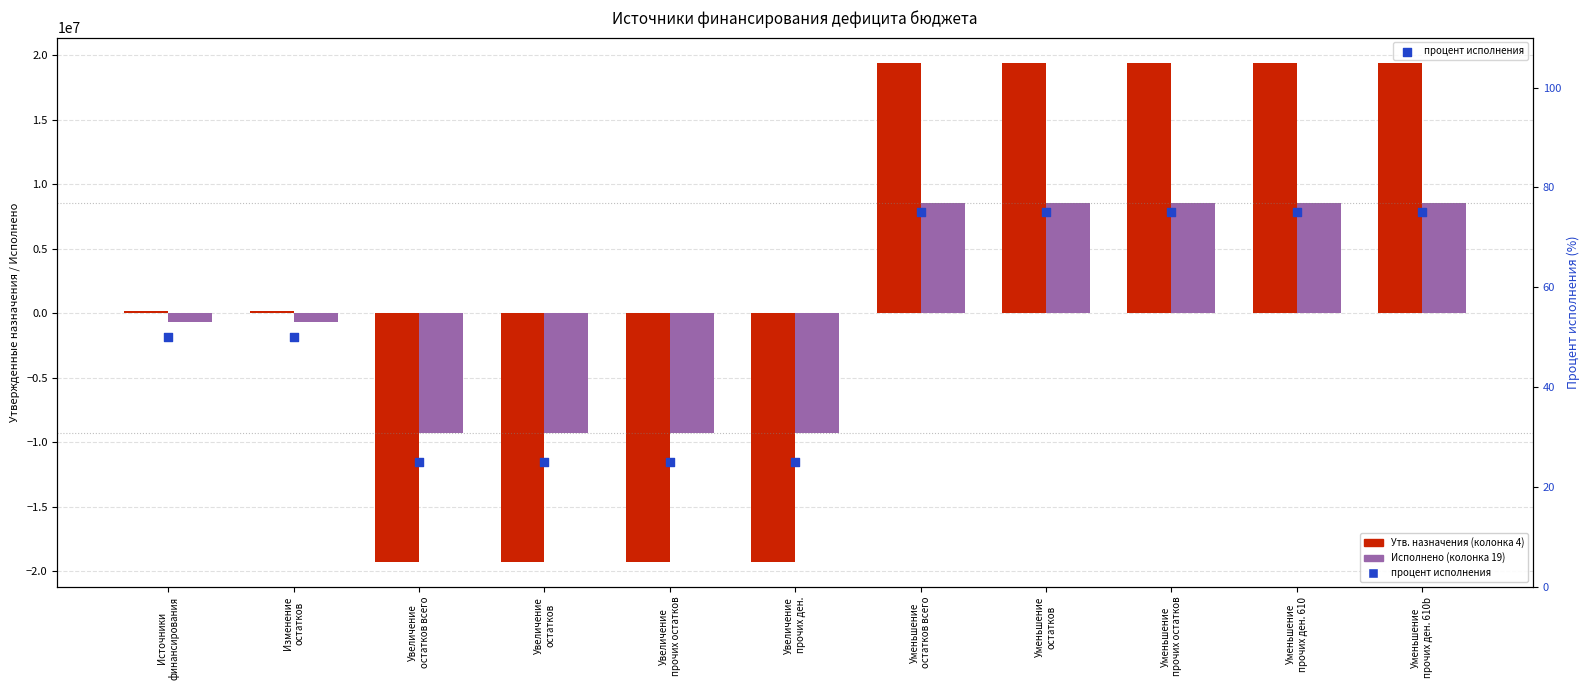

At how many categories does at least one series exceed 7827794?

5